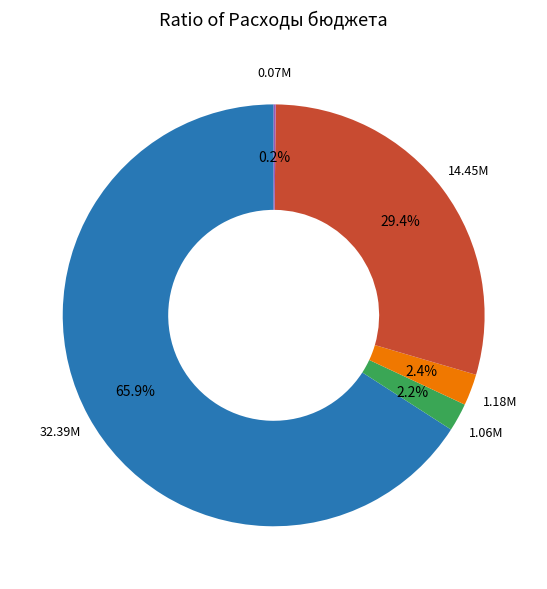

Is there any slice that represents more than half of the pie?

Yes